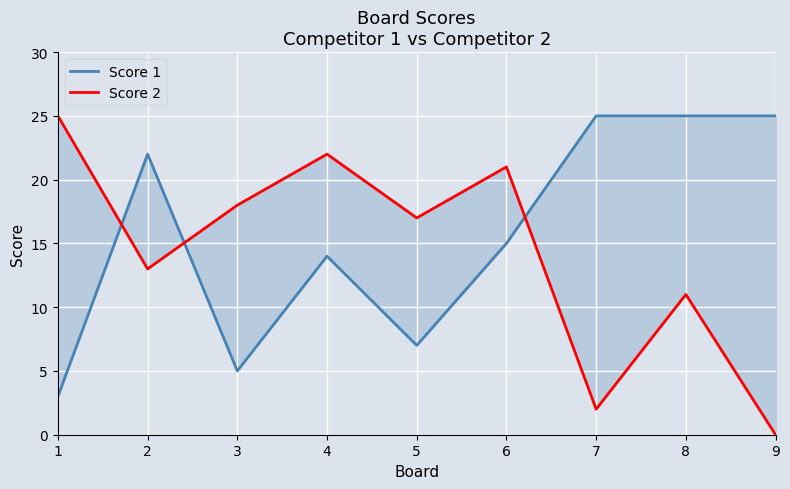

How many values in the Score 2 series are below 17?

4